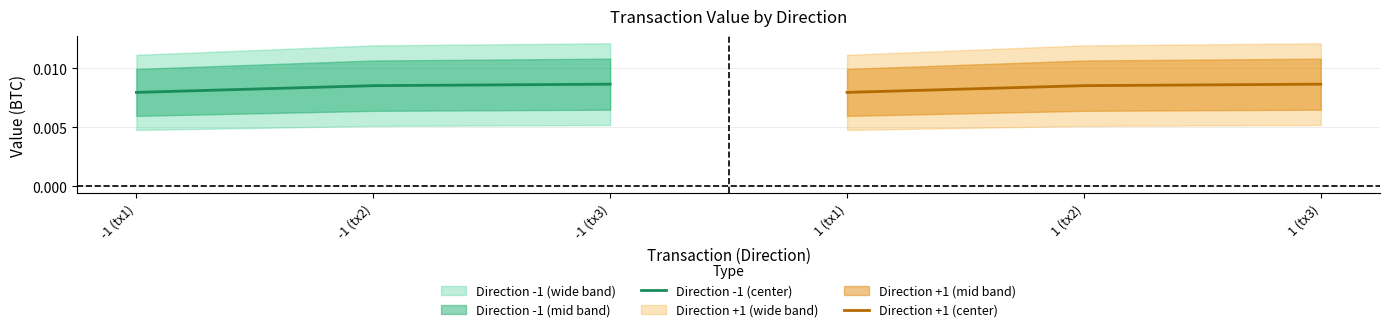

Is this an area chart (filled region under the line)?

No